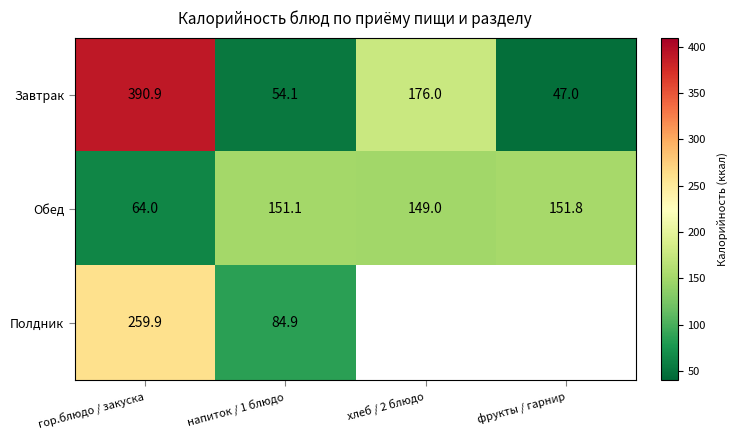

List the labels in order of Обед value, smallest first.

гор.блюдо / закуска, хлеб / 2 блюдо, напиток / 1 блюдо, фрукты / гарнир